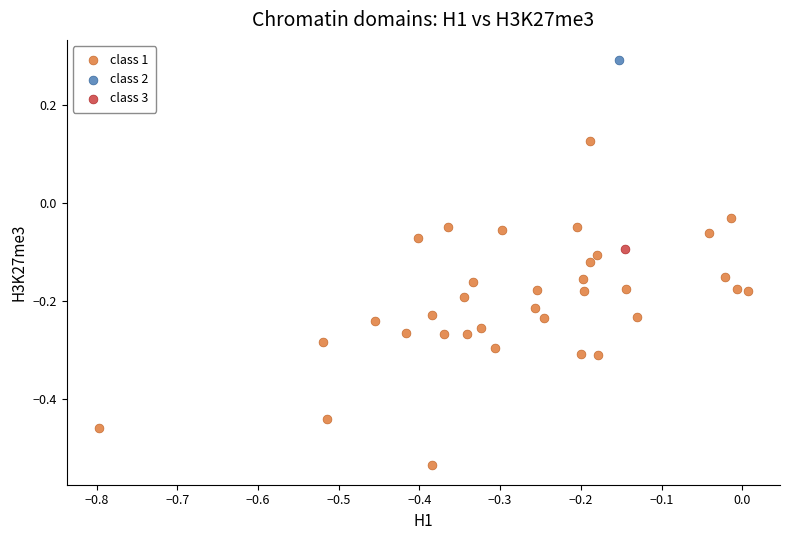

What are all the series names shown in the legend?

class 1, class 2, class 3